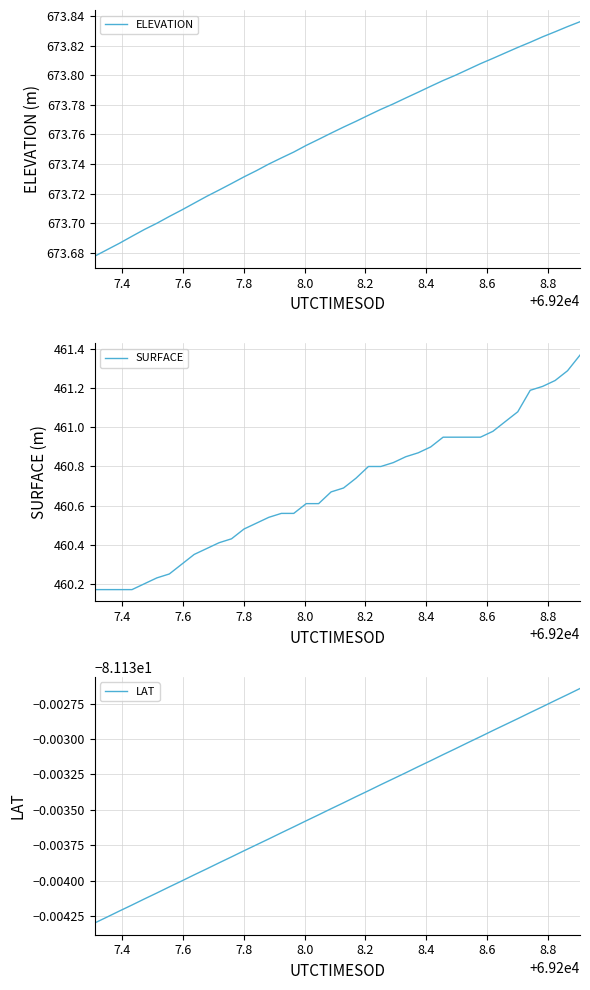

Is it true that ELEVATION equals 301.8 at 8.4?

False